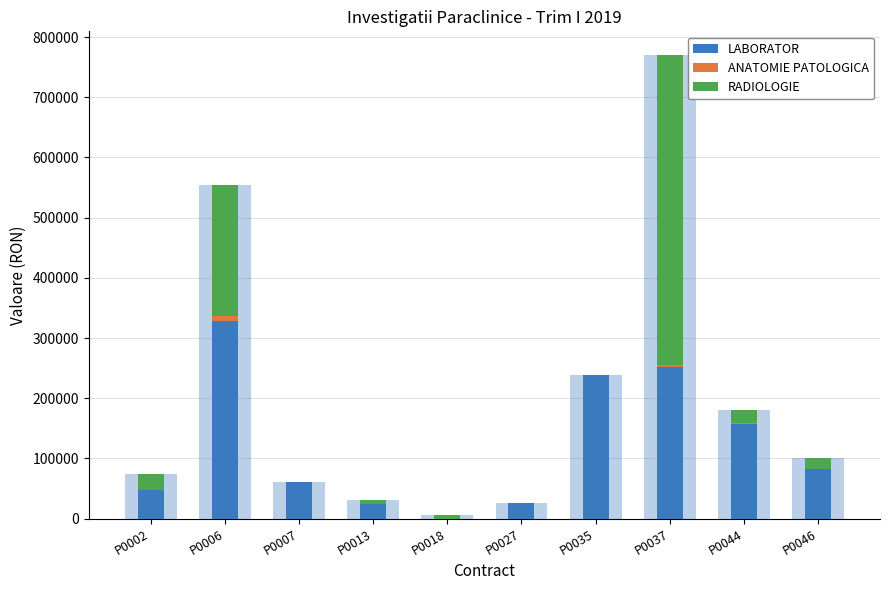

Reading right to left, what are all the values shown in this chart?

LABORATOR: 81544.8	157477.0	251143.1	237841.3	24984.8	0.0	24741.8	60388.9	328260.8	47347.3
ANATOMIE PATOLOGICA: 880.0	1640.0	3850.0	0.0	0.0	0.0	0.0	0.0	7800.0	0.0
RADIOLOGIE: 17736.0	20740.0	516081.0	0.0	0.0	5803.0	6604.0	0.0	218874.0	25927.0